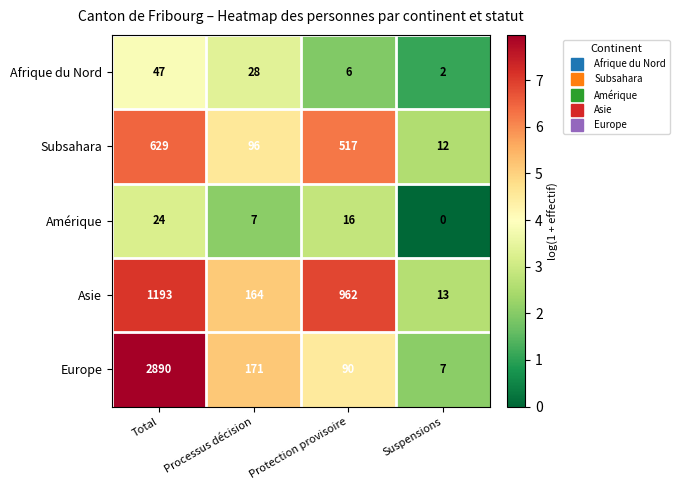

Reading left to right, extract all data points from this chart.

Afrique du Nord: 47	28	6	2
Subsahara: 629	96	517	12
Amérique: 24	7	16	0
Asie: 1193	164	962	13
Europe: 2890	171	90	7